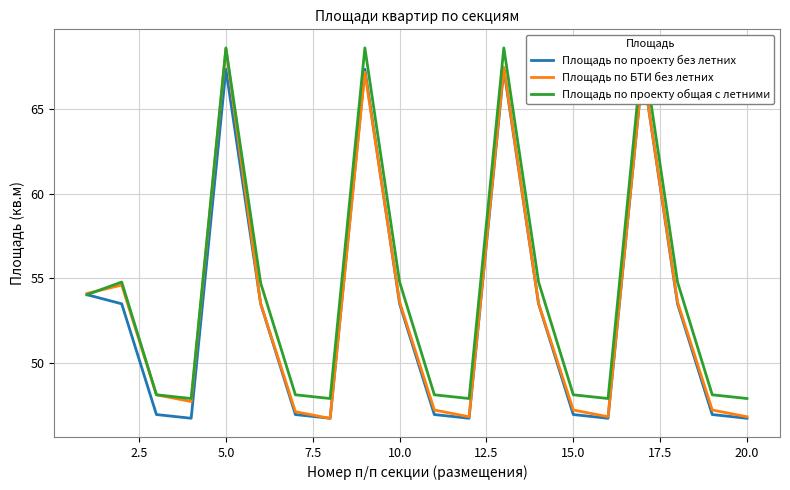

What is the minimum value for Площадь по БТИ без летних?

46.7